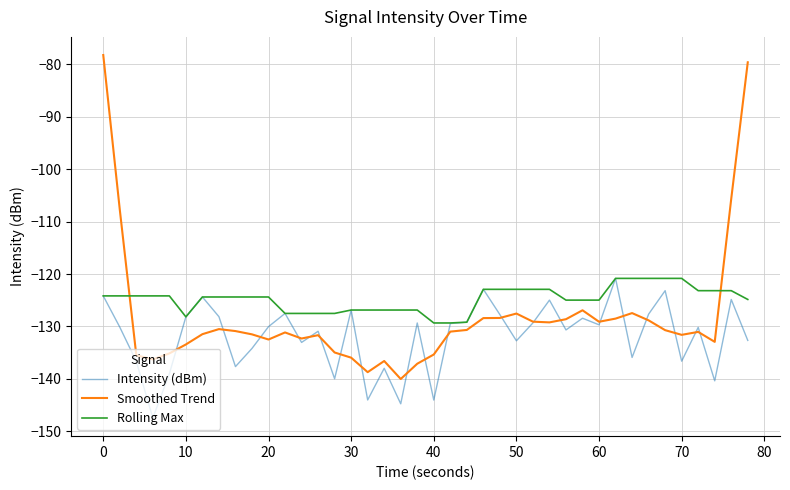

Which series ends up on top after the final intersection of Smoothed Trend and Rolling Max?

Smoothed Trend